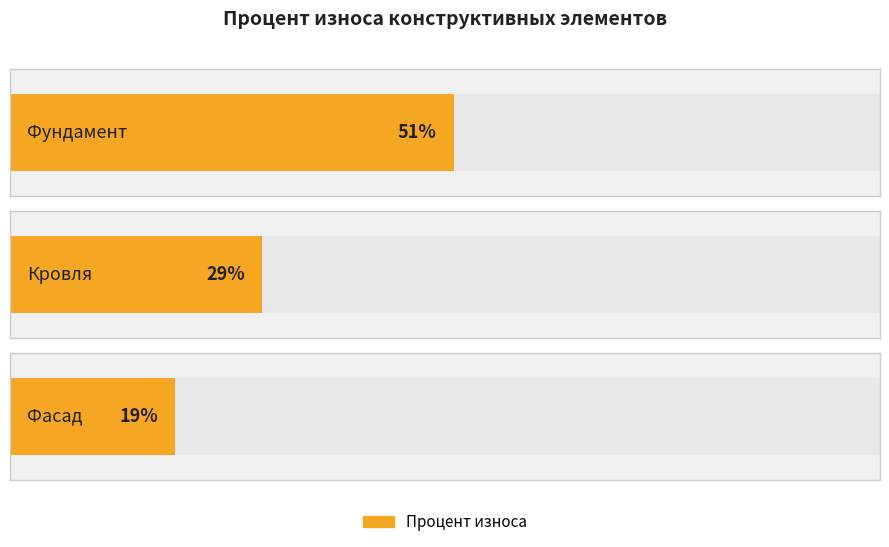

Approximately how many times larger is the value at Кровля compared to Фундамент?

0.6